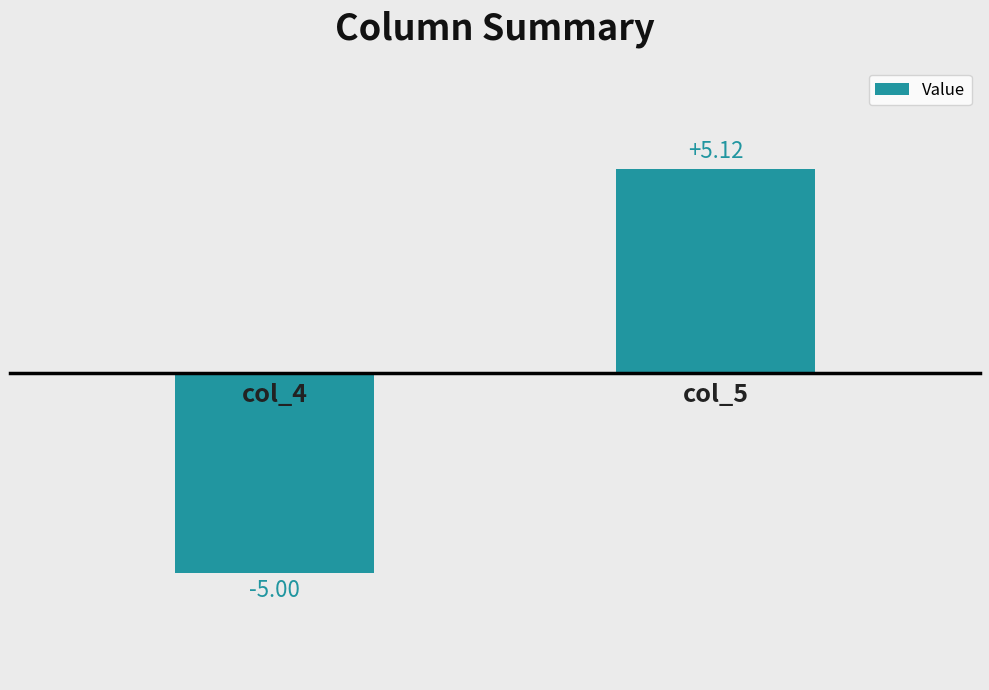

What is the average value?

0.1